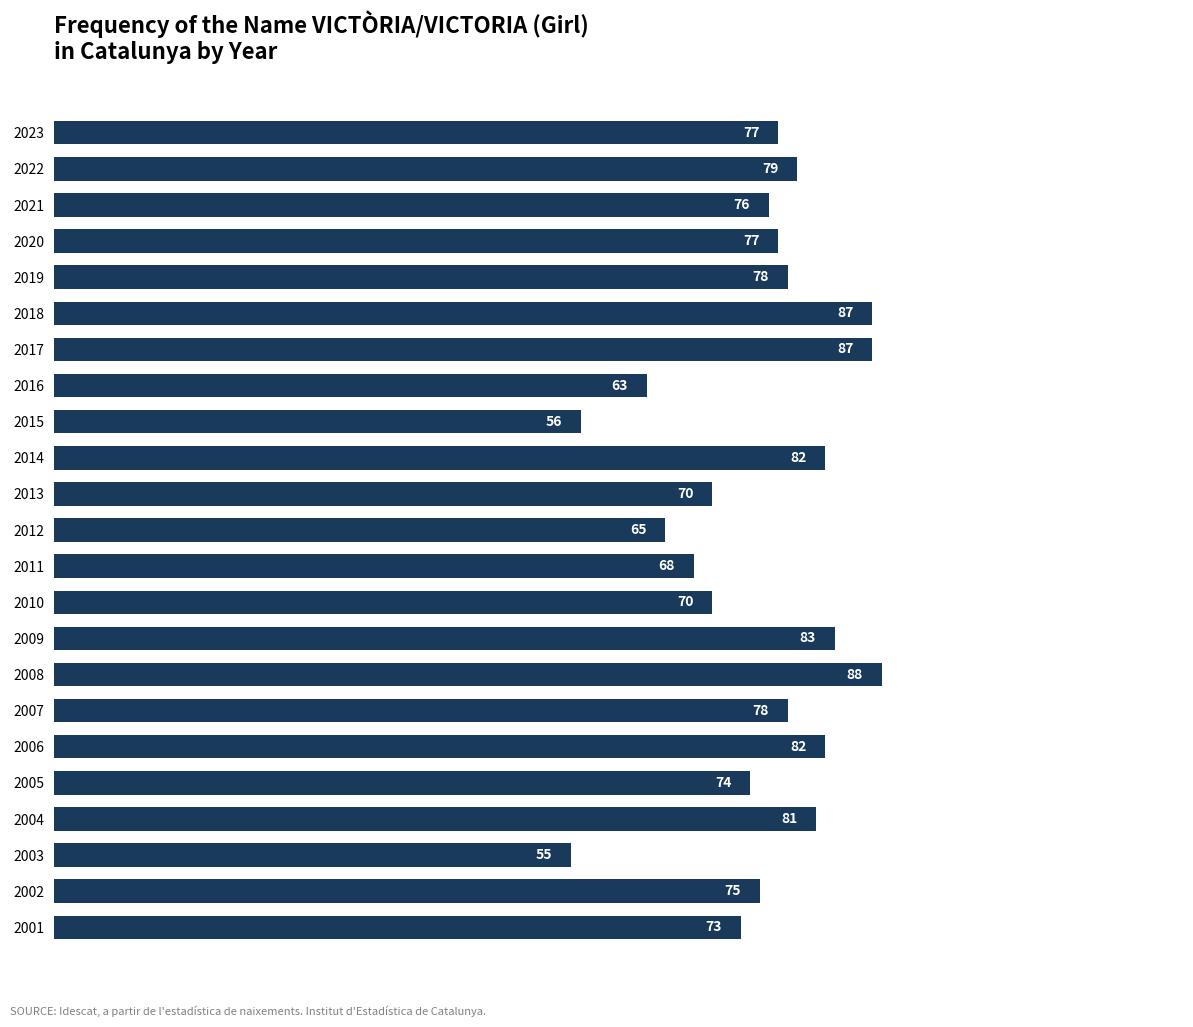

What is the difference between the maximum and minimum values?

33